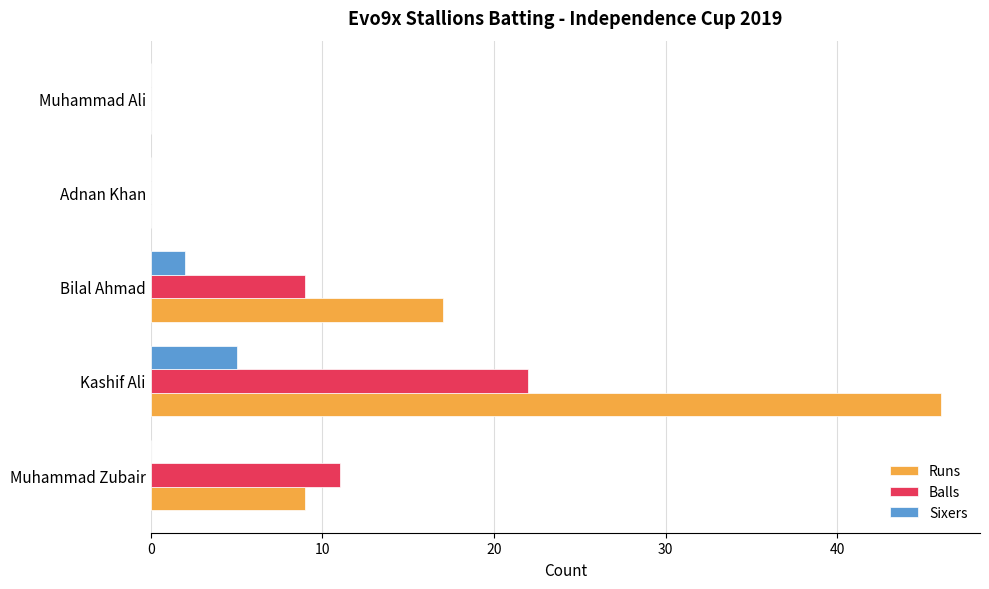

What is the greatest value displayed?

46